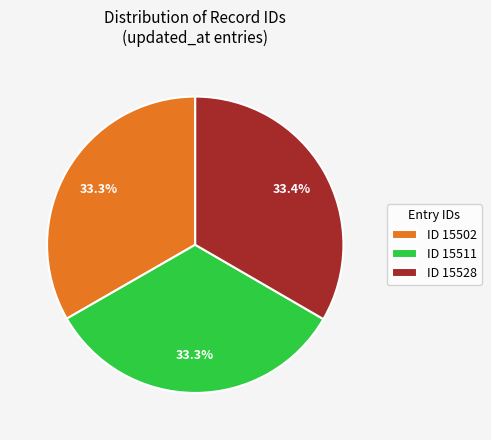

Is there a majority slice in this chart?

No